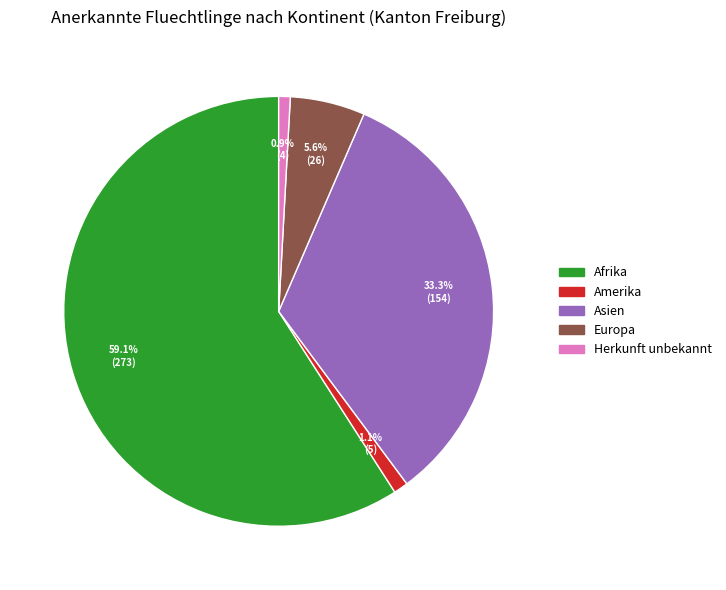

To the nearest percent, what is the difference between the Asien and Europa slice percentages?

28%